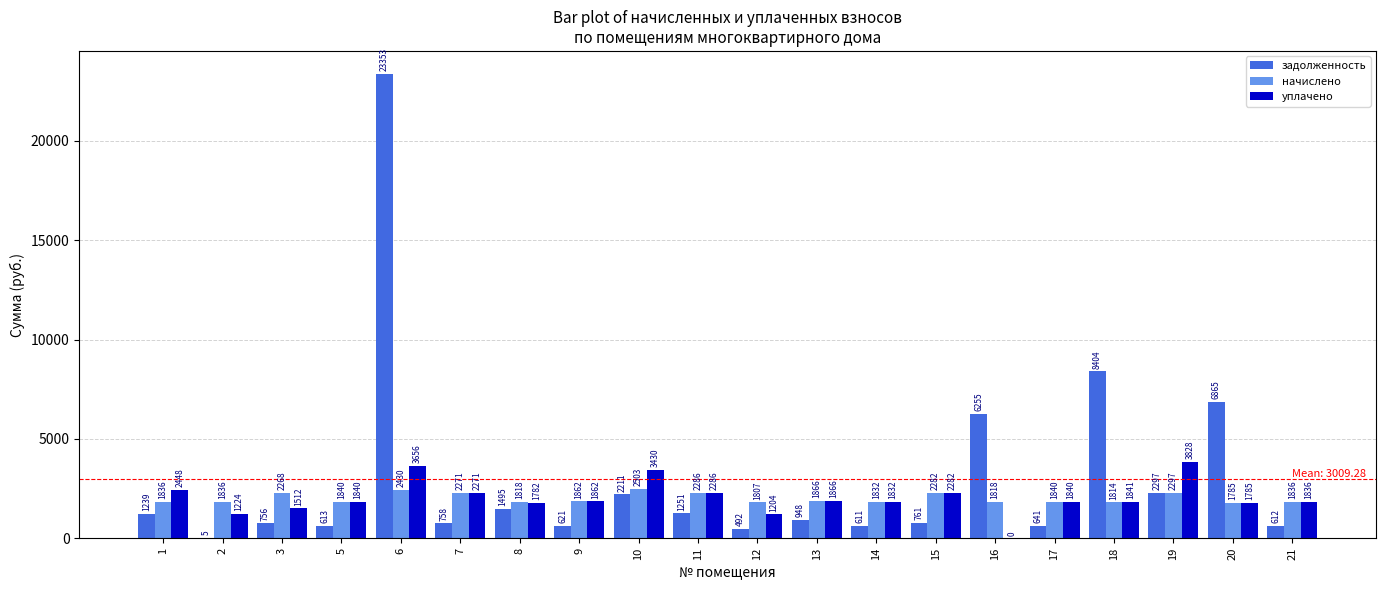

True or false: начислено has a value of 2674.1 at 5.

False